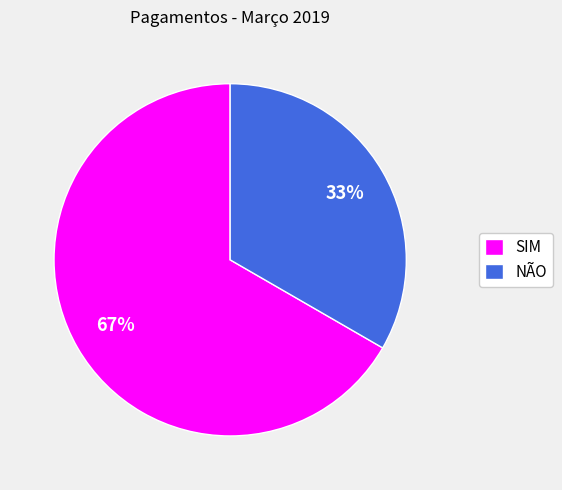

How many segments does this pie chart have?

2